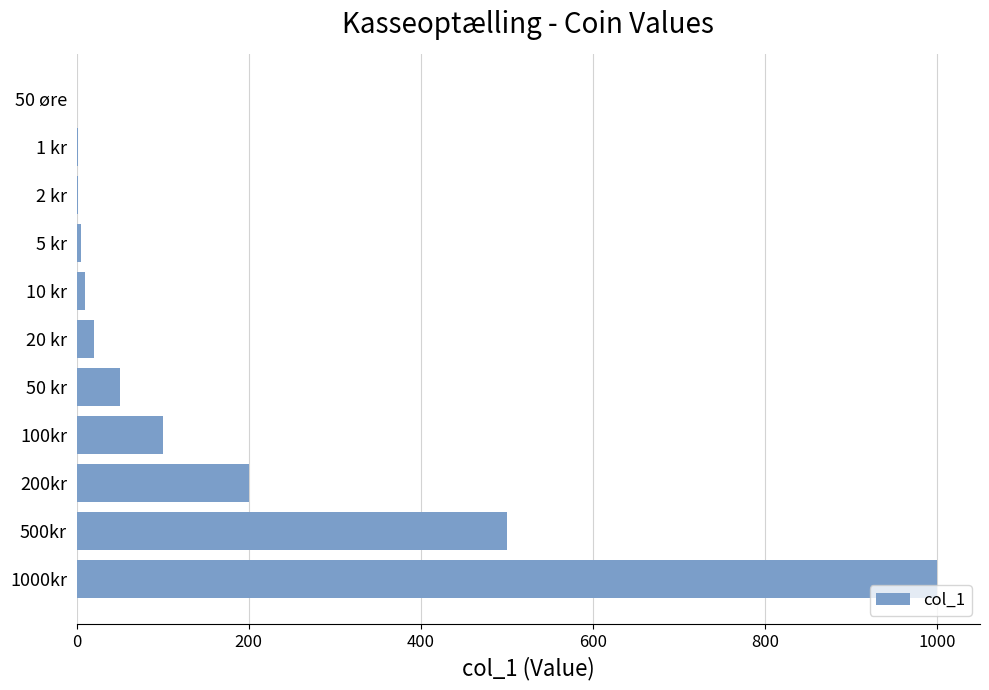

At which category does the chart reach its peak across all series?

1000kr